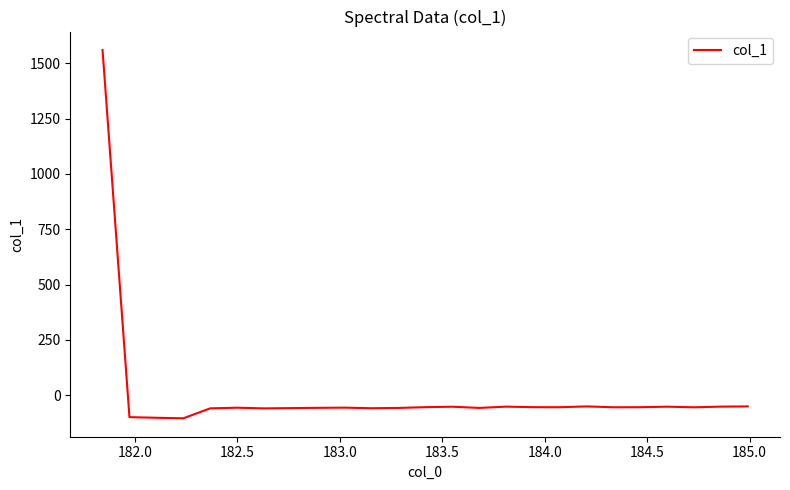

What is the difference between the second highest and second lowest values?

51.4